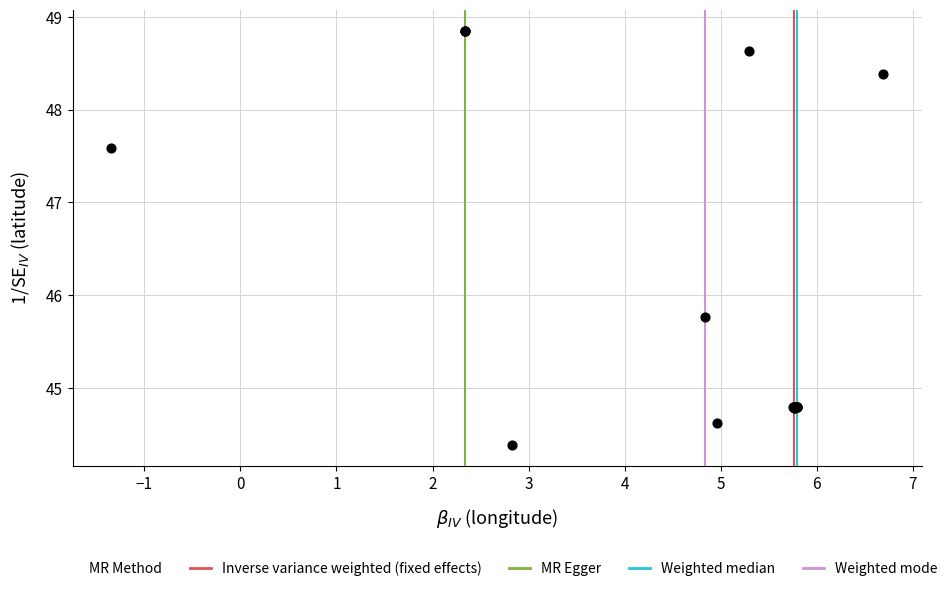

What Y value in the scatter plot is closest to 46?

45.8